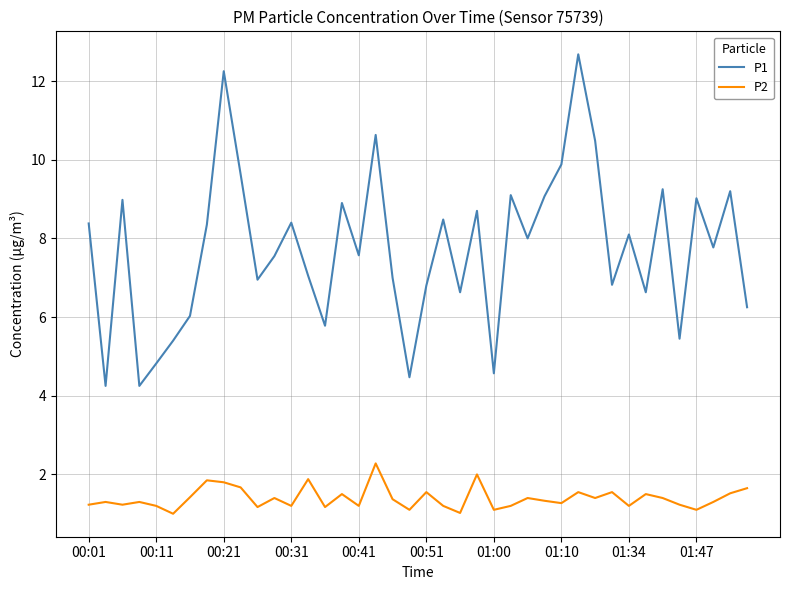

List the series in order of their overall mean, lowest first.

P2, P1